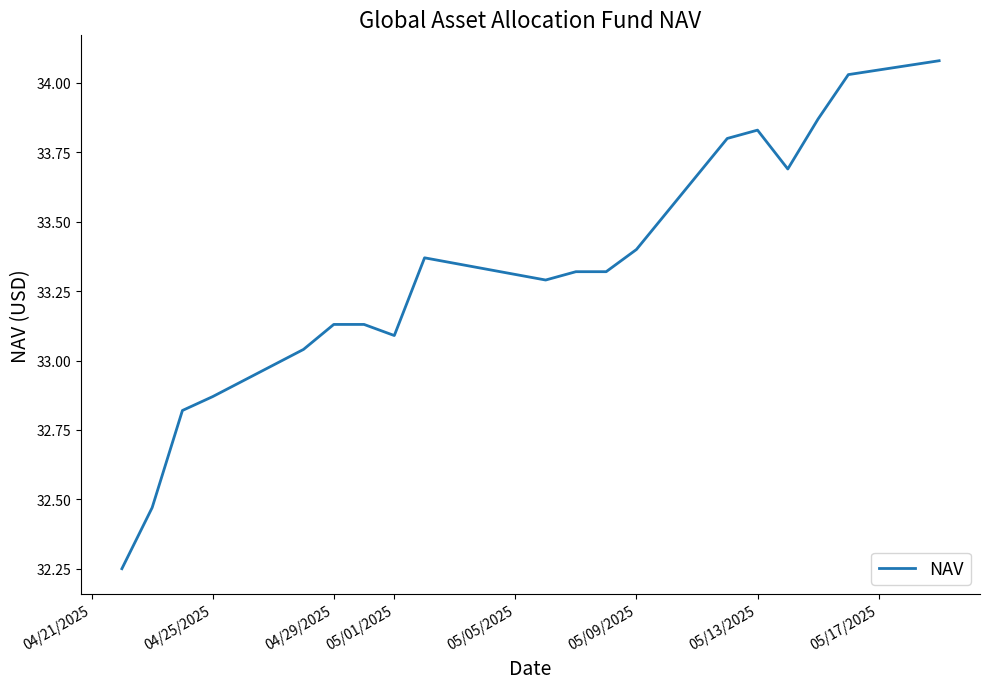

What is the maximum value shown in the chart?

34.1